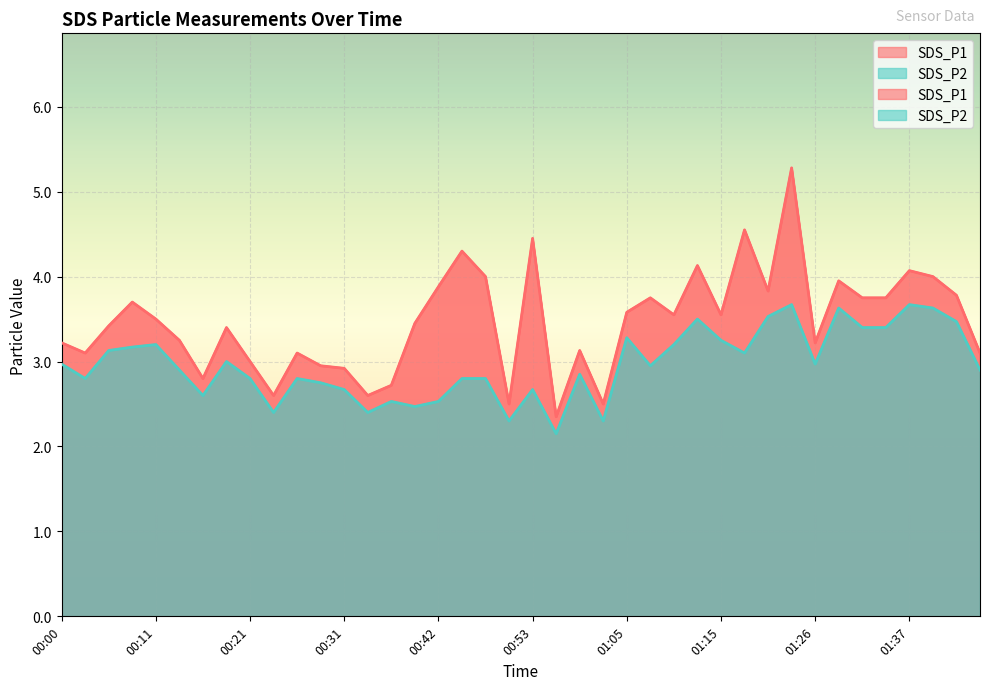

How many values in the SDS_P1 series exceed 3?

30